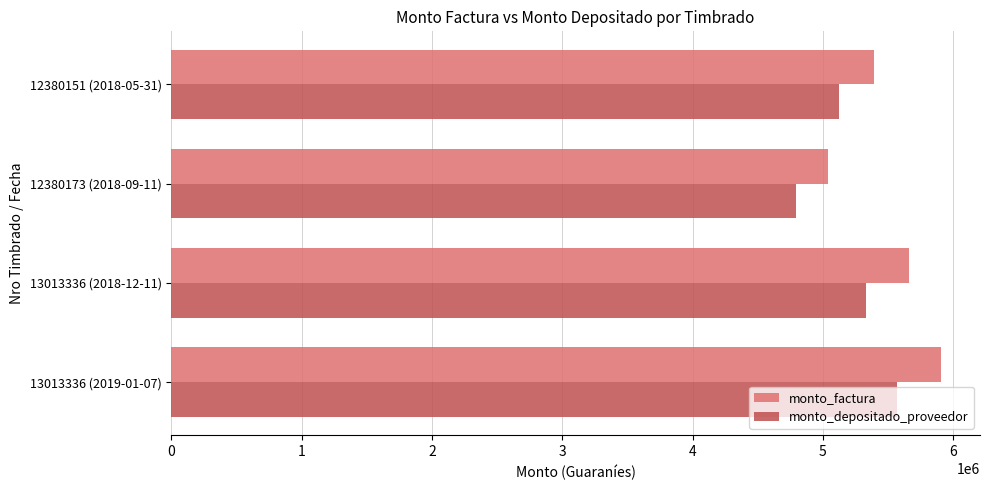

How many values in the monto_depositado_proveedor series are below 5329678?

2